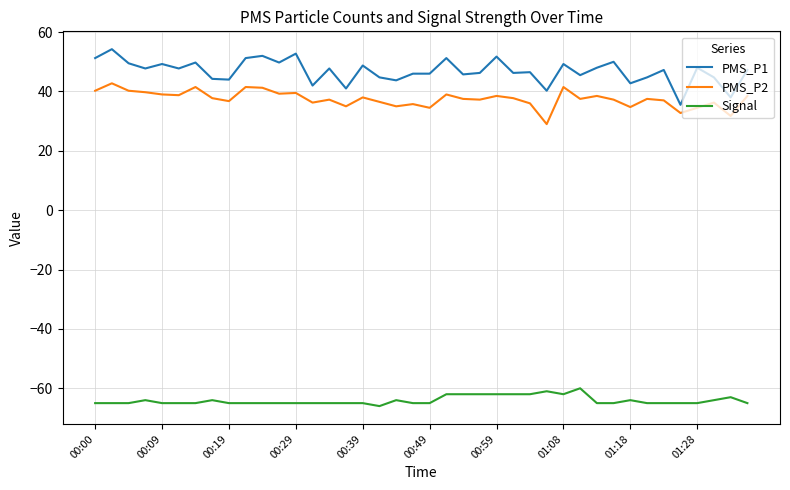

True or false: PMS_P2 and Signal cross at least once.

False